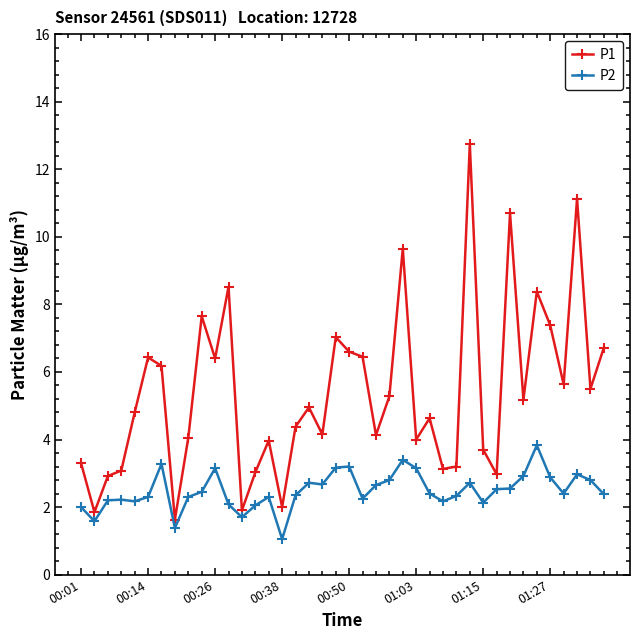

Which series has the largest total across all categories?

P1